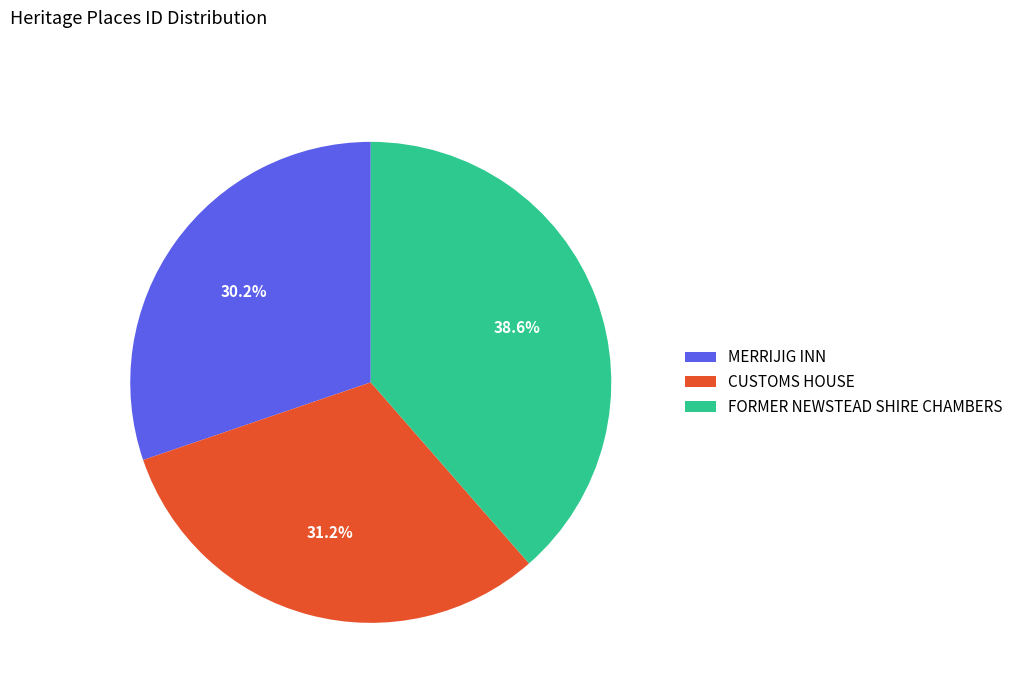

Is it true that MERRIJIG INN is 19% of the pie?

False